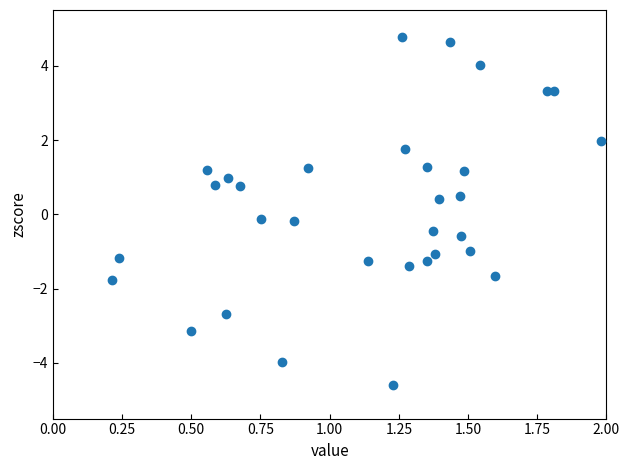

What is the range of Y values (max minus min)?

9.4